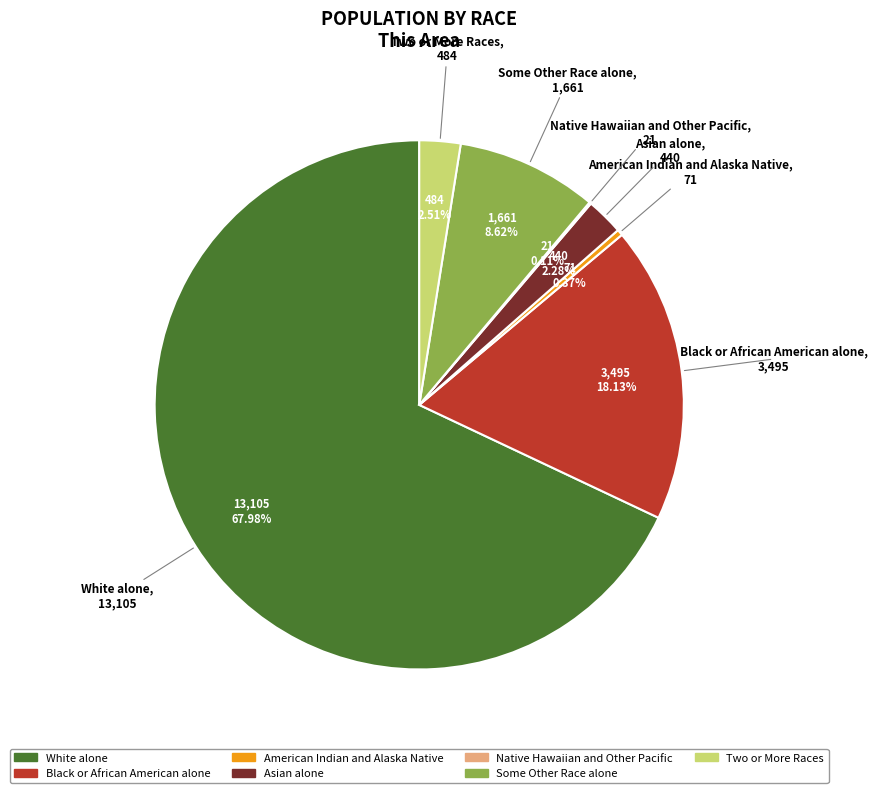

What is the largest slice in the pie chart?

White alone